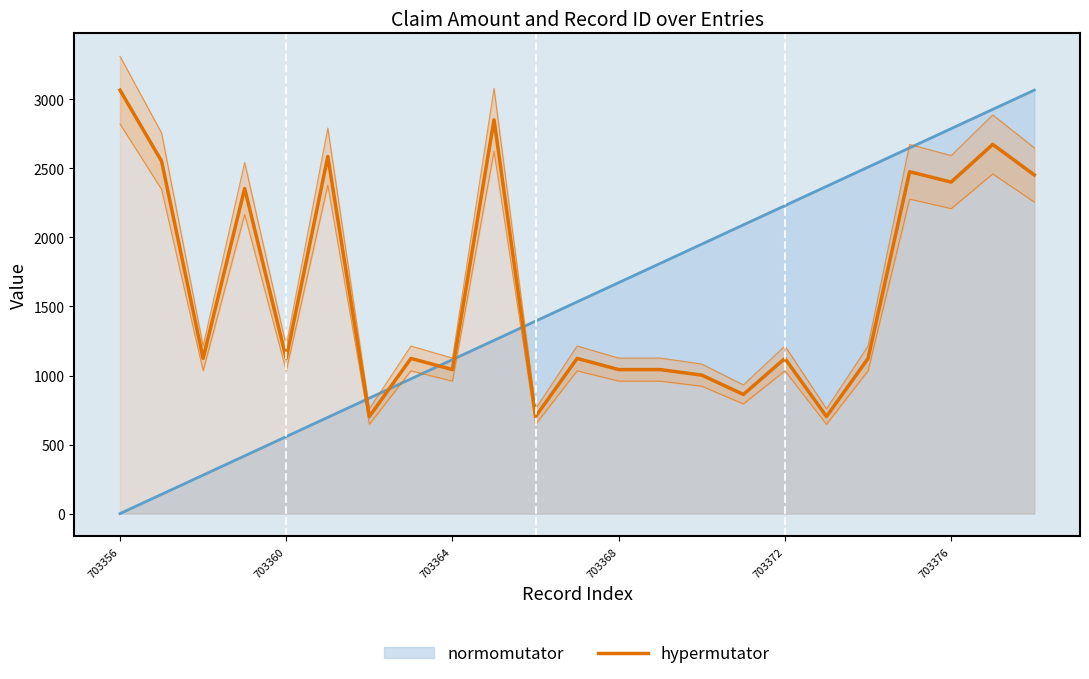

List the labels in order of value, largest first.

703356, 9, 21, 703376, 703360, 19, 22, 20, 703368, 703364, 703372, 7, 11, 16, 18, 8, 12, 13, 14, 15, 6, 10, 17